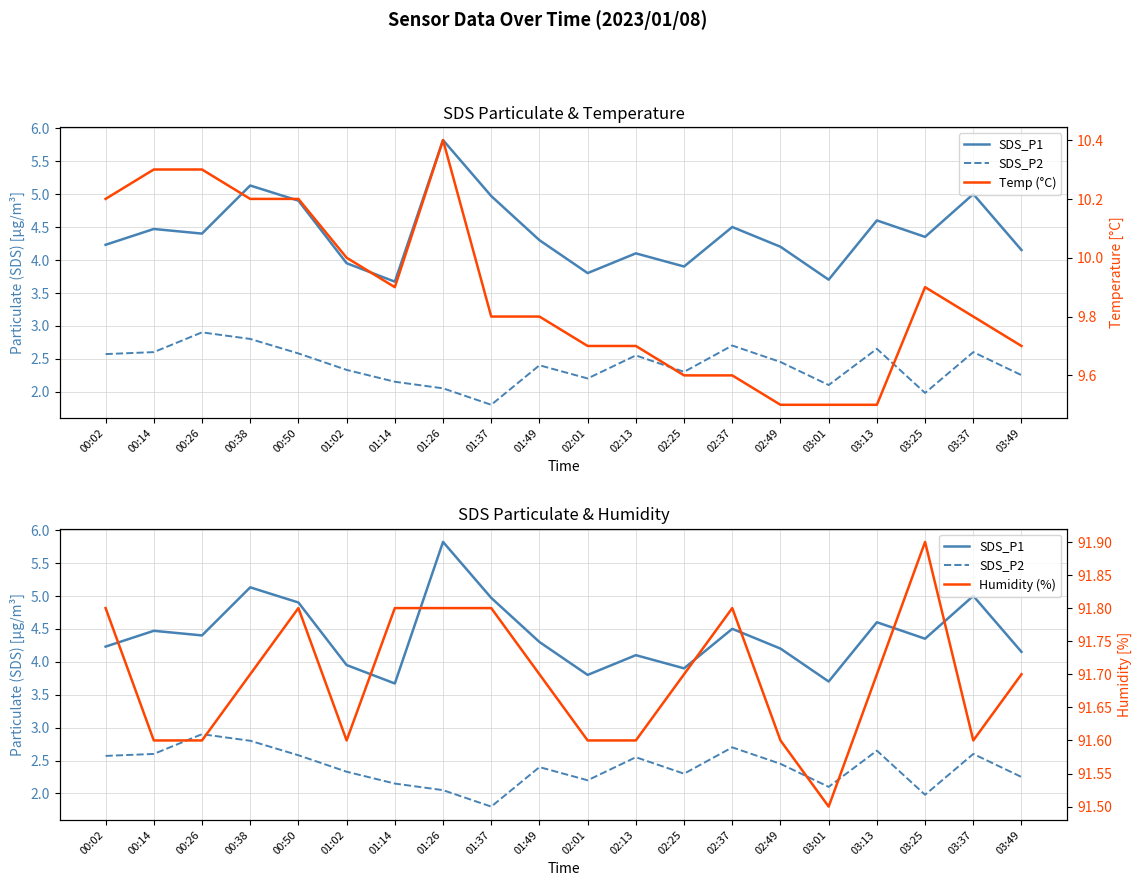

What is the difference between the Humidity (%) values at 01:49 and 02:13?

0.1